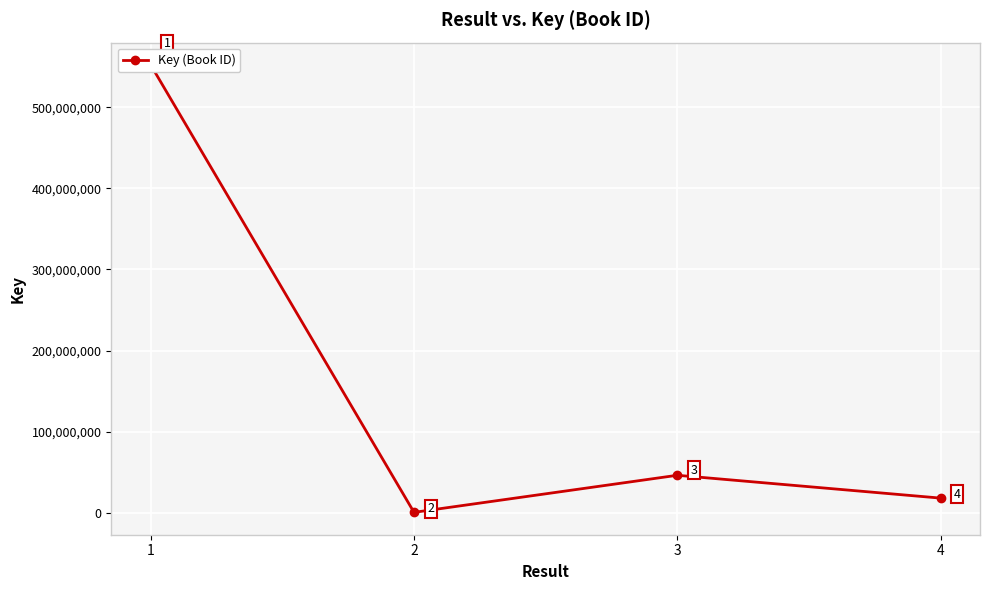

What is the value of the 1st point from the left?

552304373